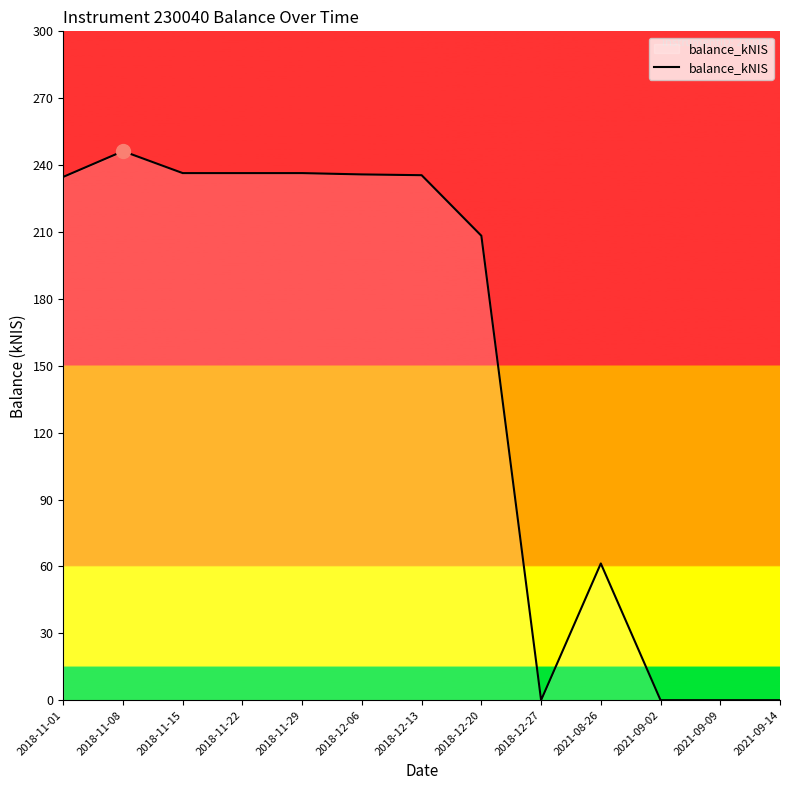

Approximately how many times larger is the value at 2018-12-06 compared to 2018-12-13?

1.0